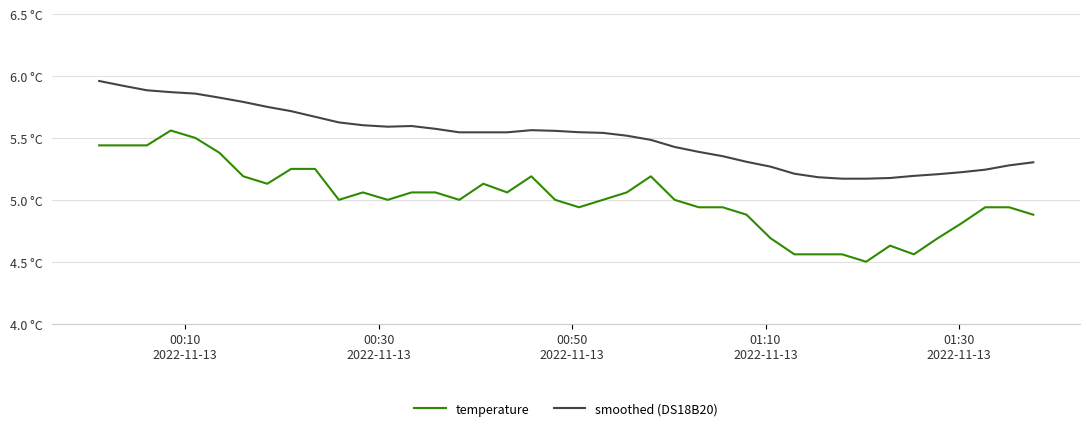

Does the chart have visible grid lines?

Yes